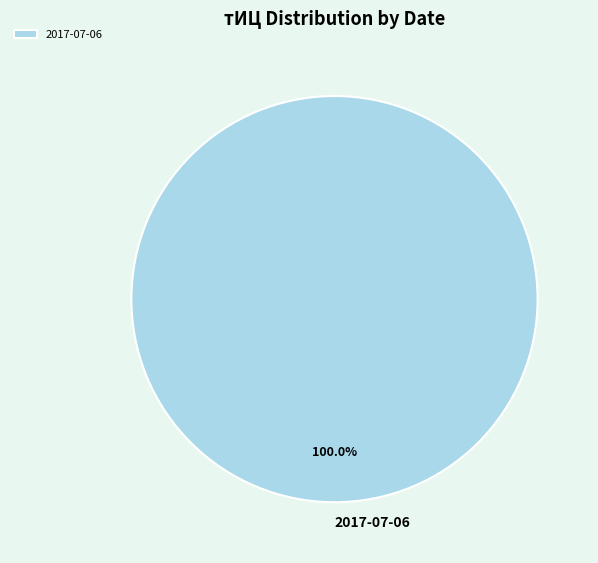

Is 2017-07-06 the majority of the pie?

Yes